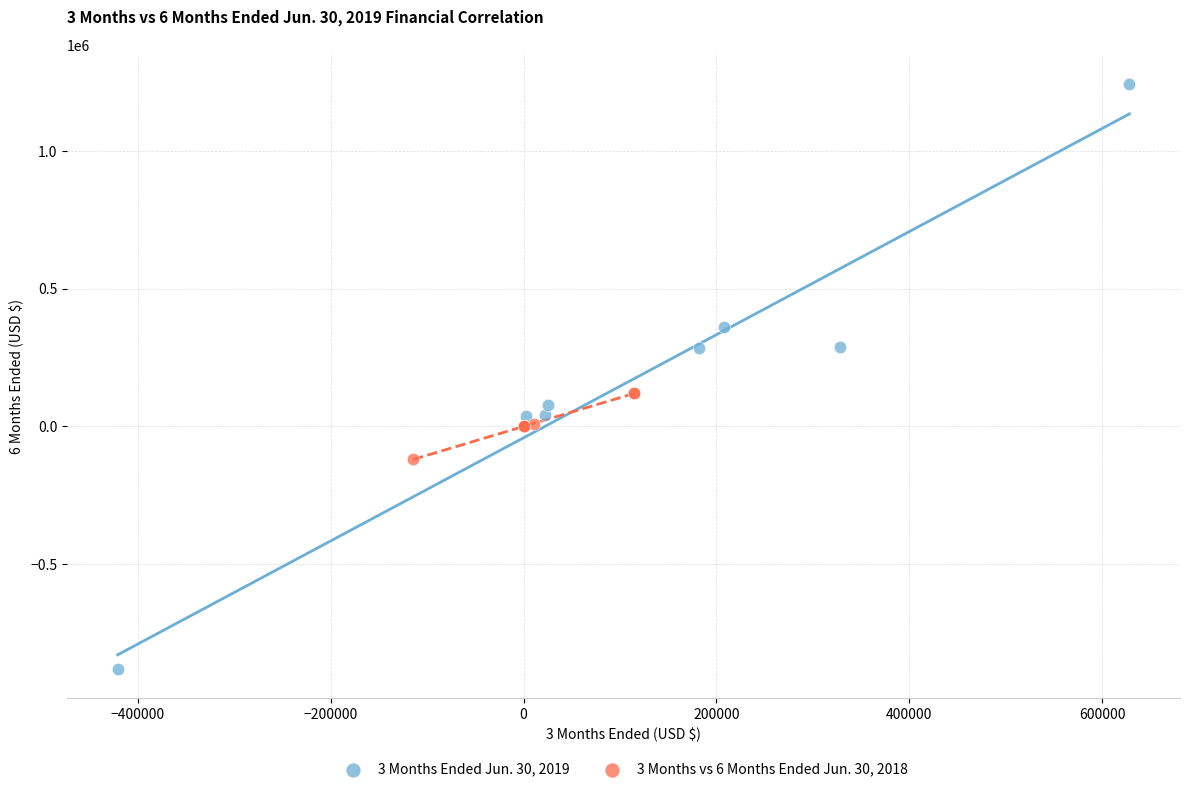

Which series reaches the maximum Y coordinate?

3 Months Ended Jun. 30, 2019